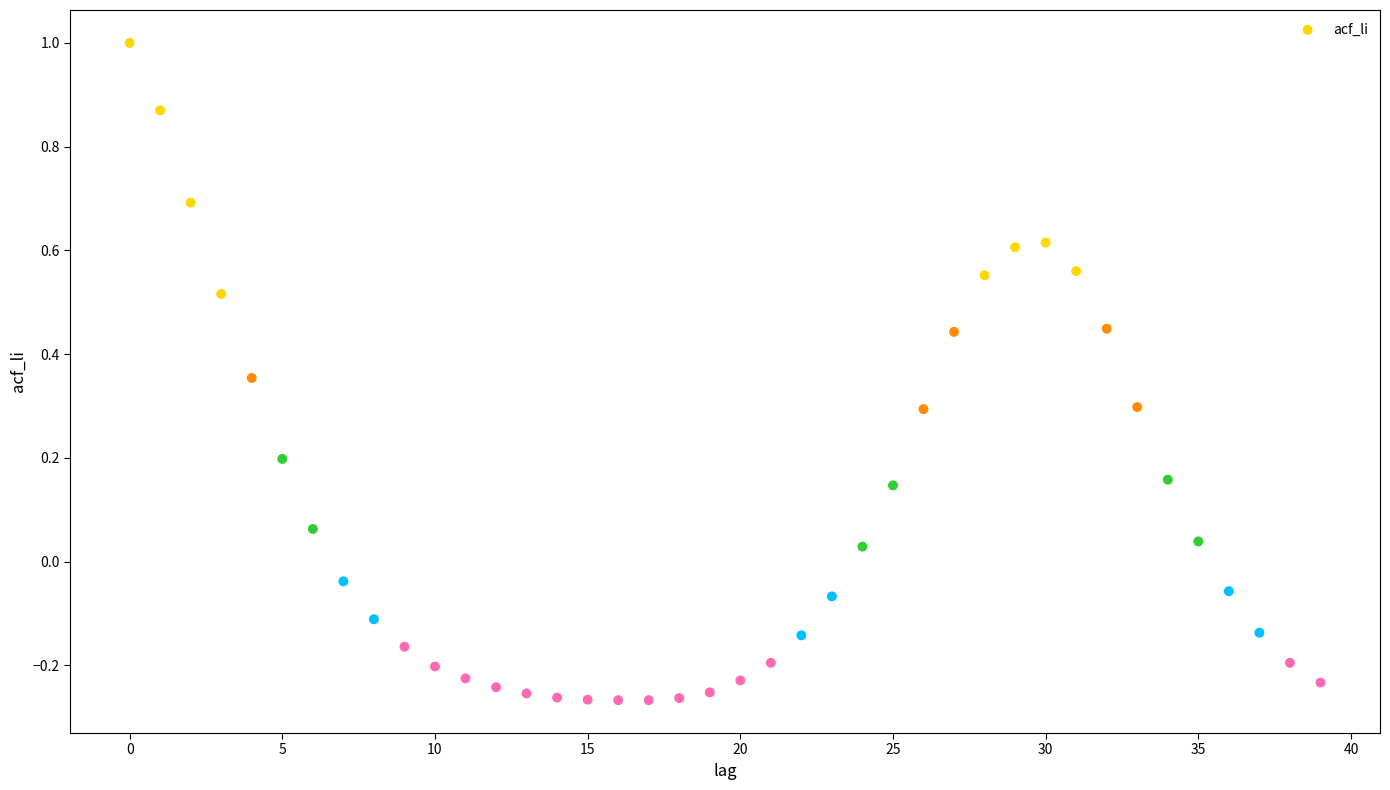

What is the range of Y values (max minus min)?

1.3